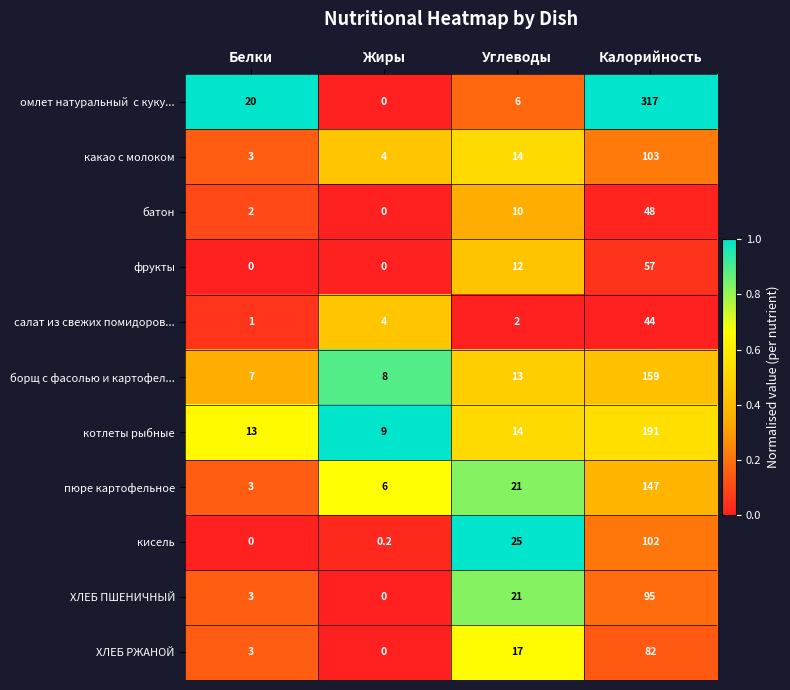

What is the average value of the ХЛЕБ РЖАНОЙ series?

25.5